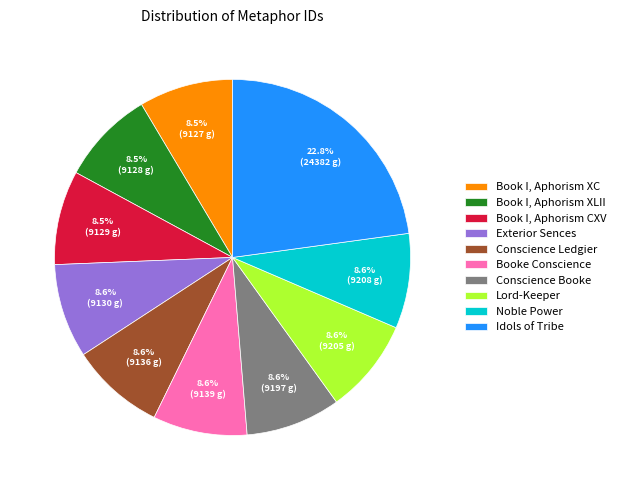

Which category has the biggest portion of the pie?

Idols of Tribe